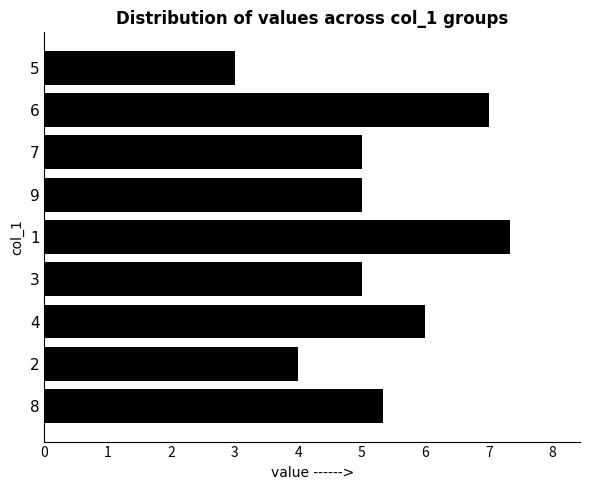

Approximately how many times larger is the value at 4 compared to 7?

1.2